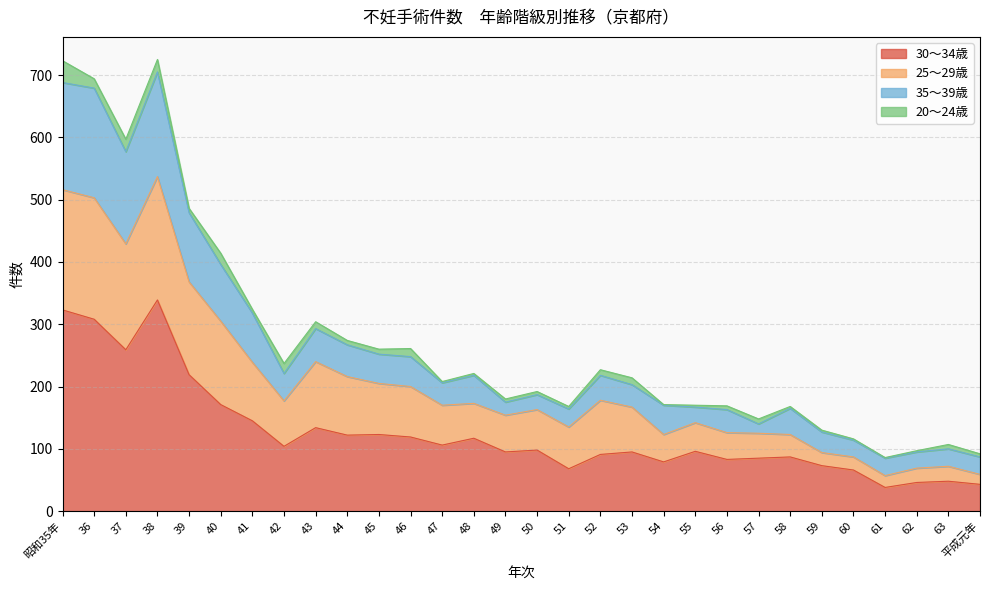

How many categories are shown in the chart?

30